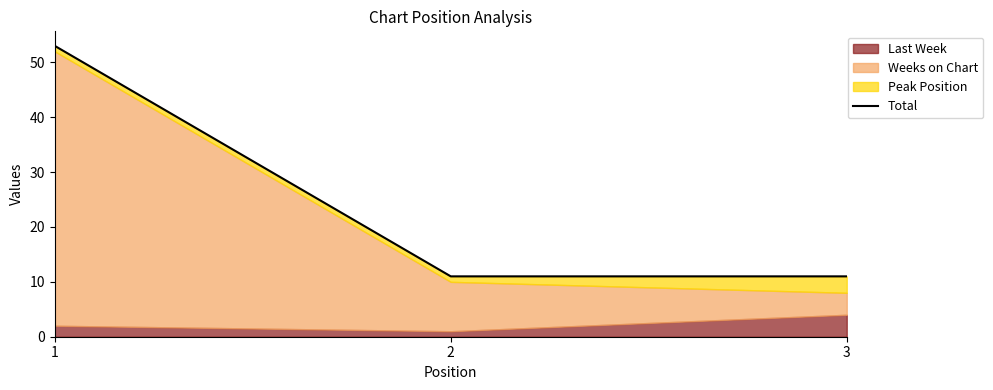

What is the smallest value displayed?

11